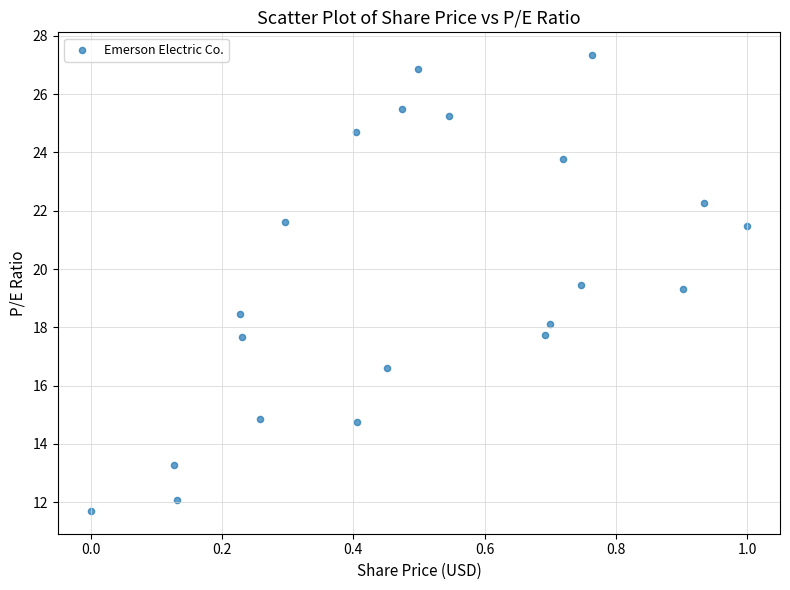

What is the range of Y values (max minus min)?

15.6